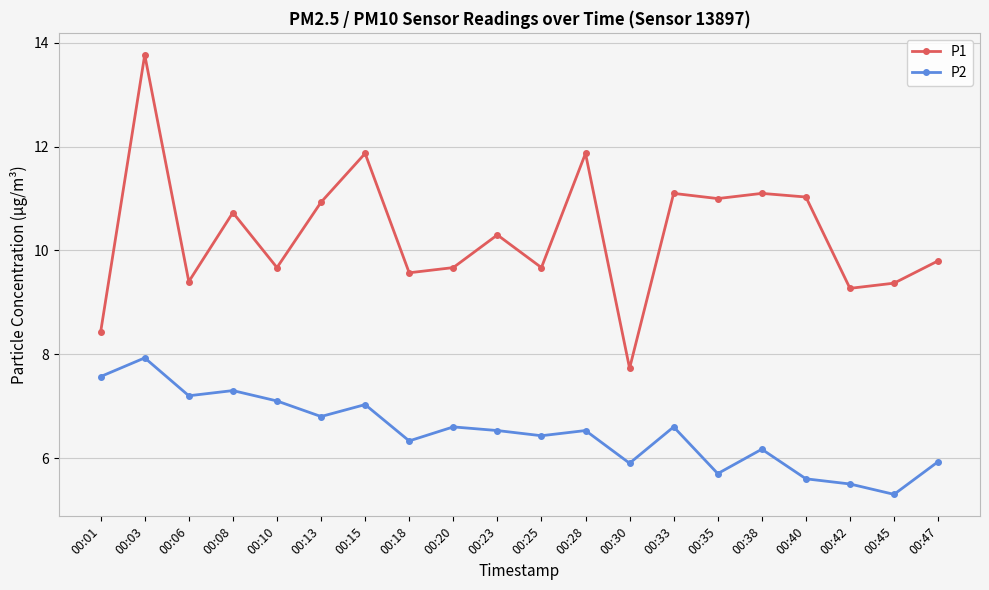

Rank the series by their average value, from highest to lowest.

P1, P2